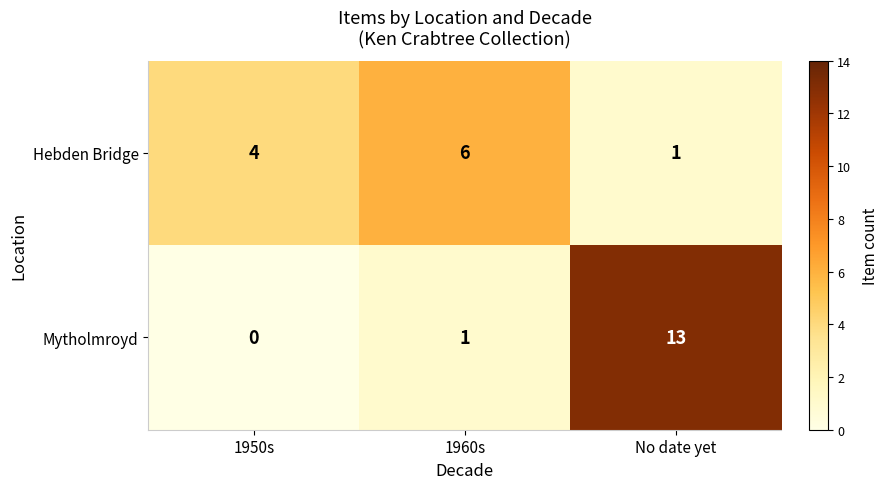

Rank the series by their average value, from lowest to highest.

Hebden Bridge, Mytholmroyd